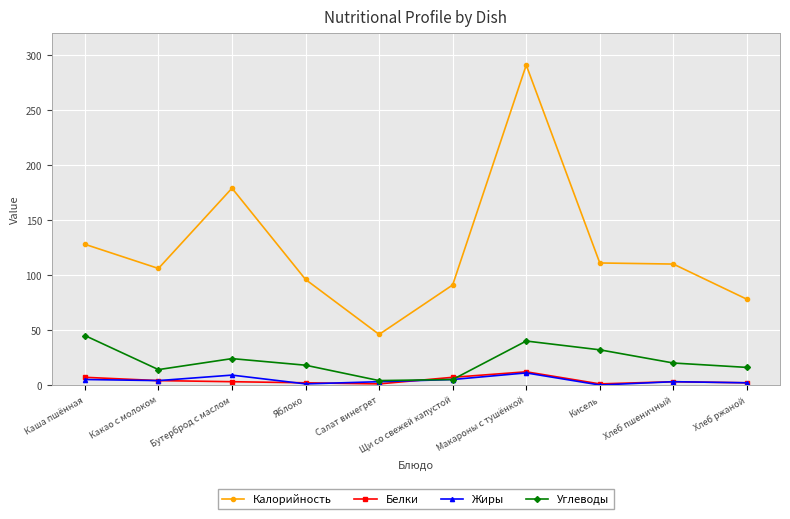

How many series are shown in this chart?

4